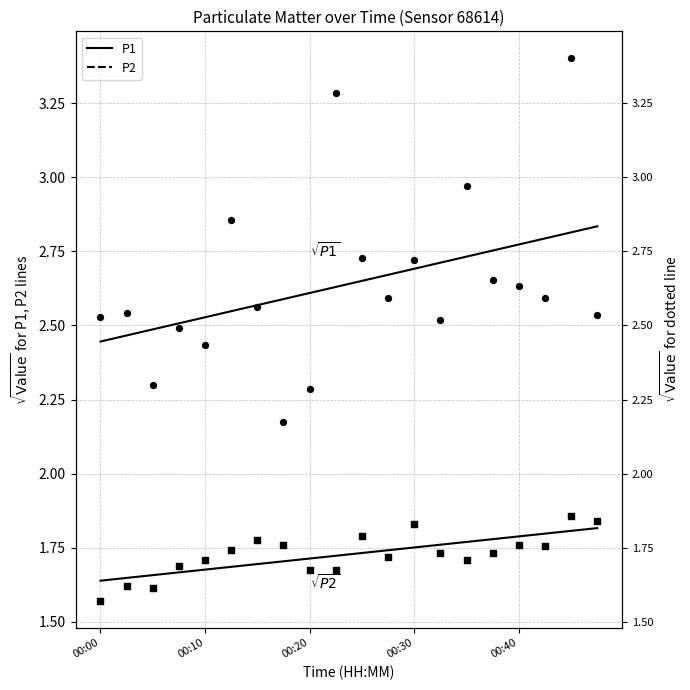

Which series has the largest total across all categories?

P1